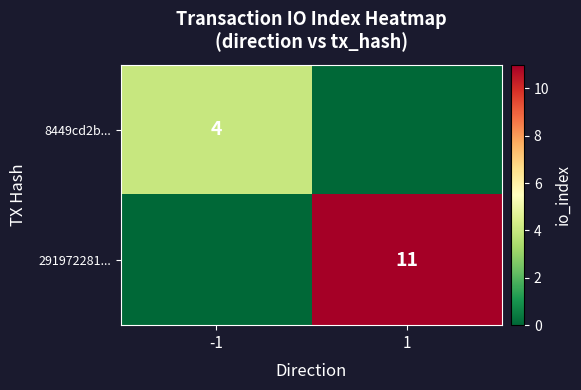

Is it true that 291972281... equals 11 at 1?

True